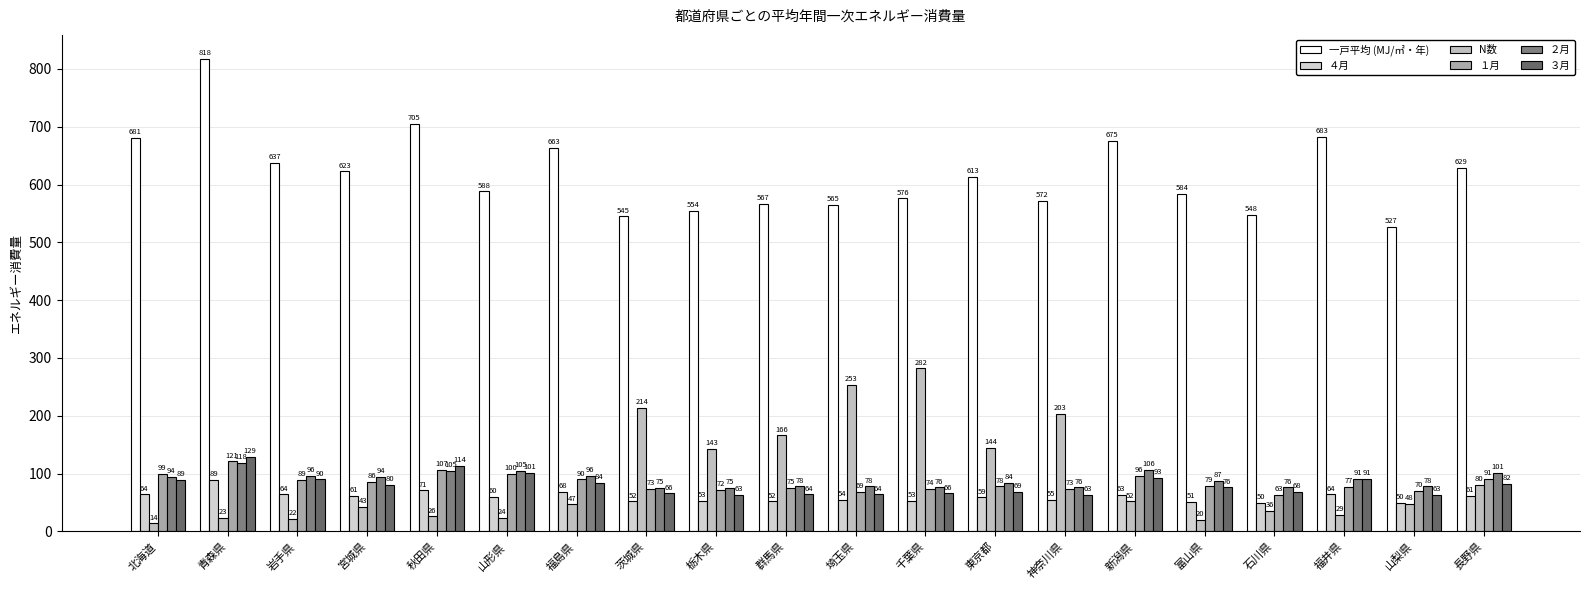

What position from the left is 宮城県?

4